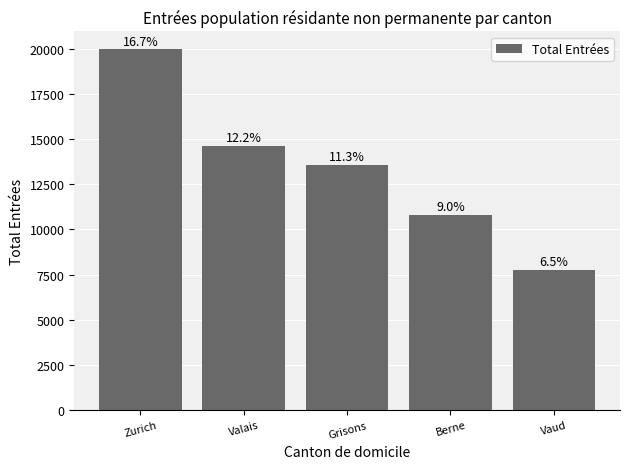

What is the difference between the maximum and minimum values?

12215